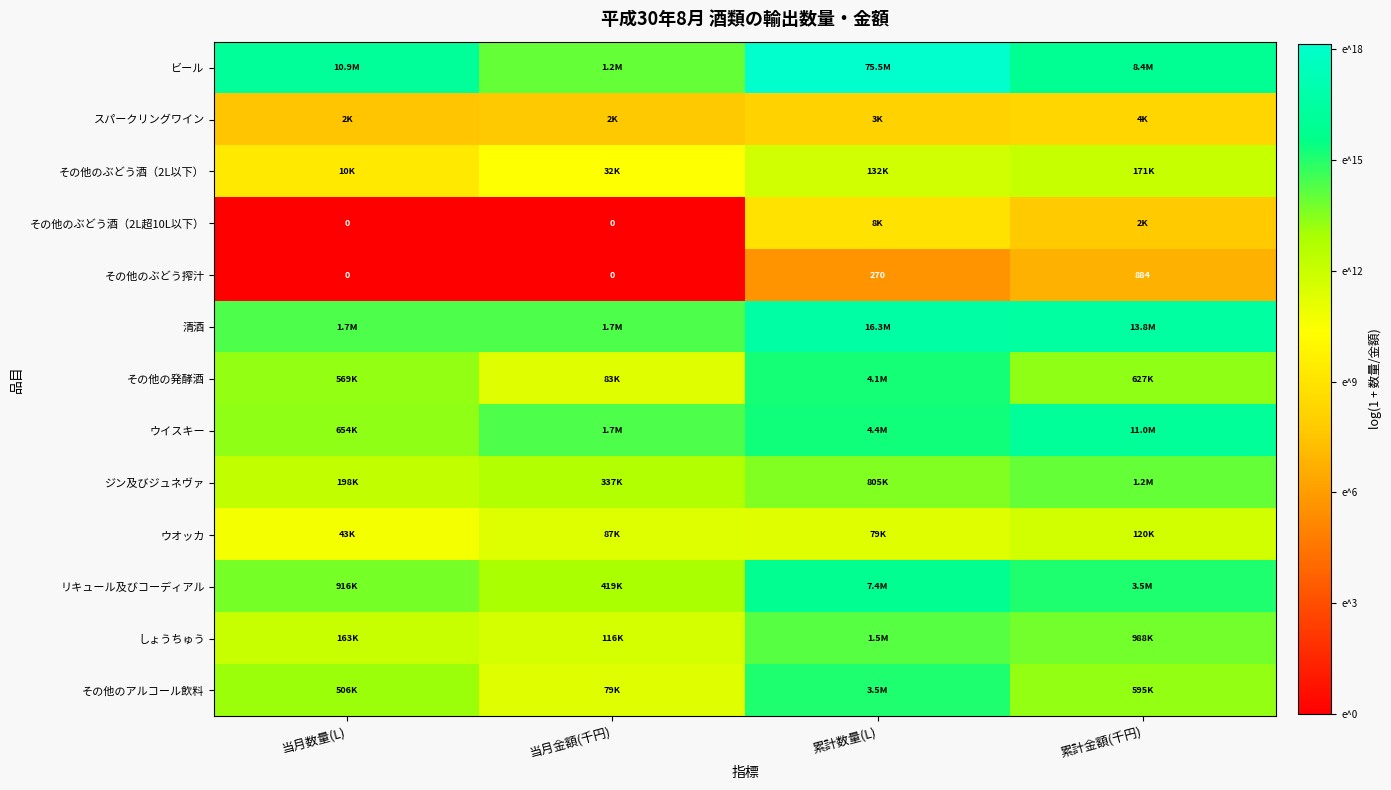

How many values in the その他のぶどう酒（2L超10L以下） series are below 7?

2